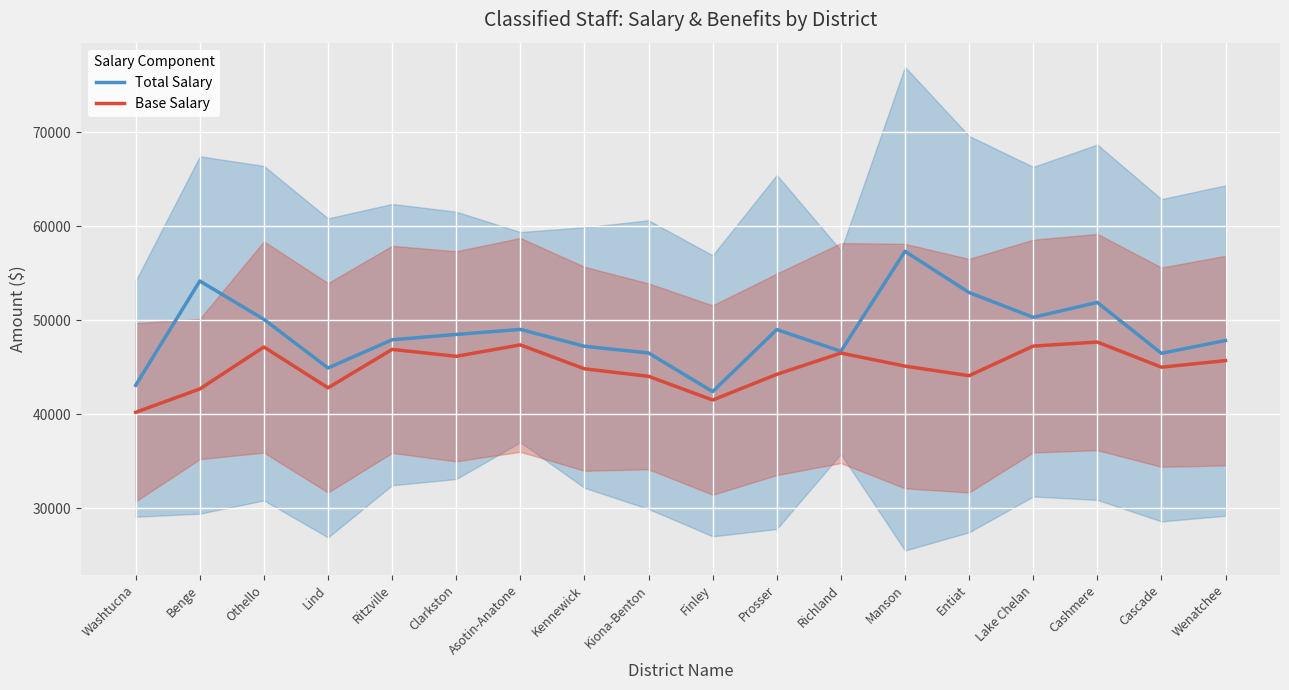

What is the minimum value for Total Salary?

42409